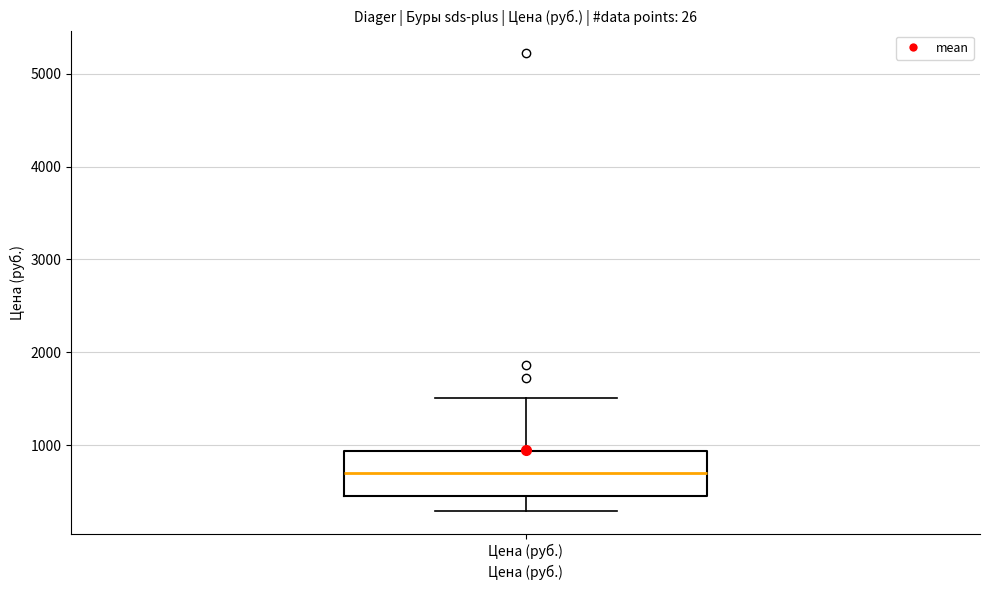

Transcribe this box plot: give where the median line is, the range the box spans, and where the two whiskers end, as read against the y-axis. The values are not printed on the chart, so give them approximately, as read against the axis.

median 700, box 400 to 900, whiskers 300 to 1500